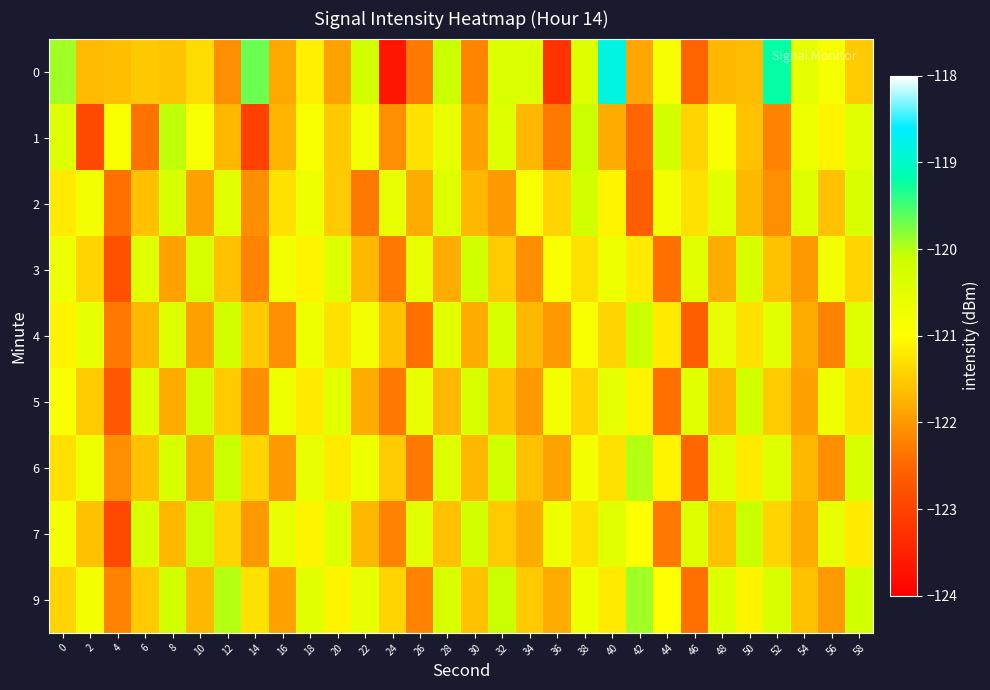

What is the maximum value shown in the chart?

-118.8